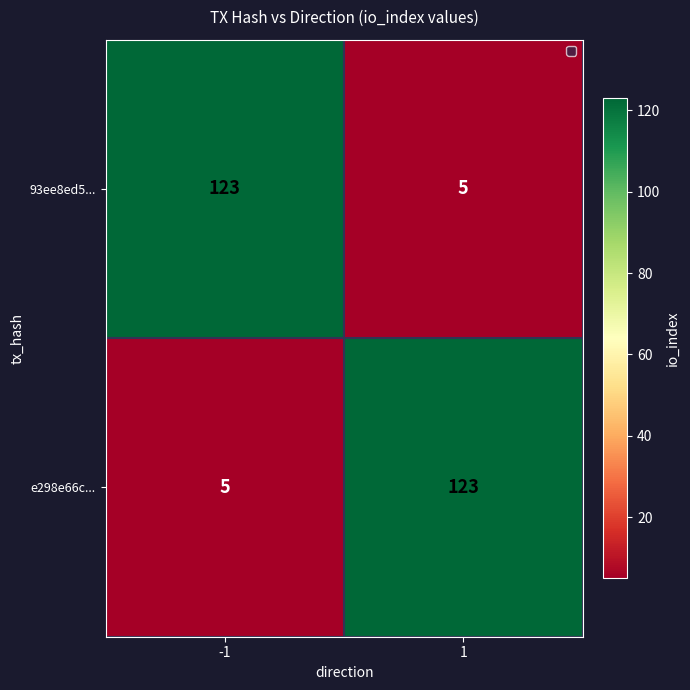

Reading right to left, what are all the values shown in this chart?

93ee8ed5...: 1=5	-1=123
e298e66c...: 1=123	-1=5